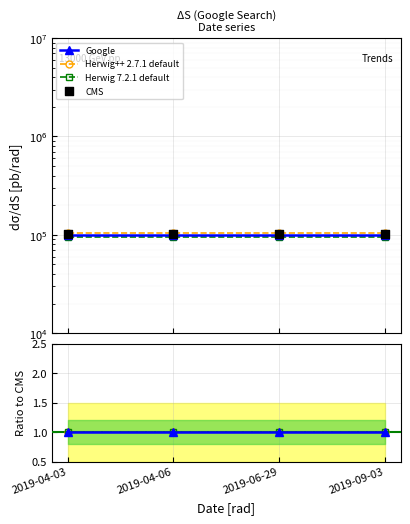

What are all the series names shown in the legend?

Google, Herwig++ 2.7.1 default, Herwig 7.2.1 default, CMS